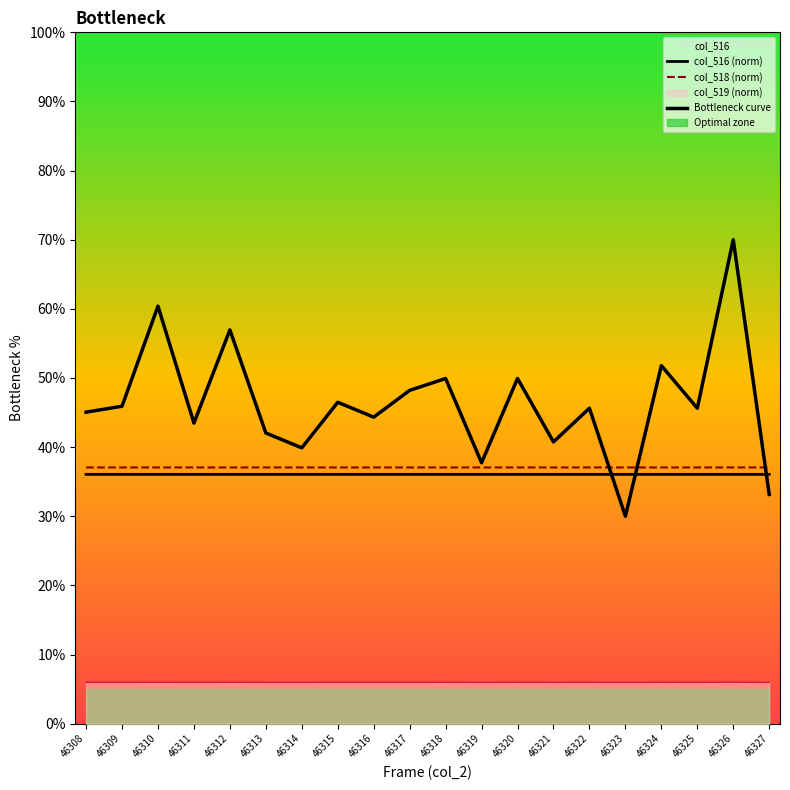

Is it true that col_516 (norm) equals 36.1 at 46322?

True